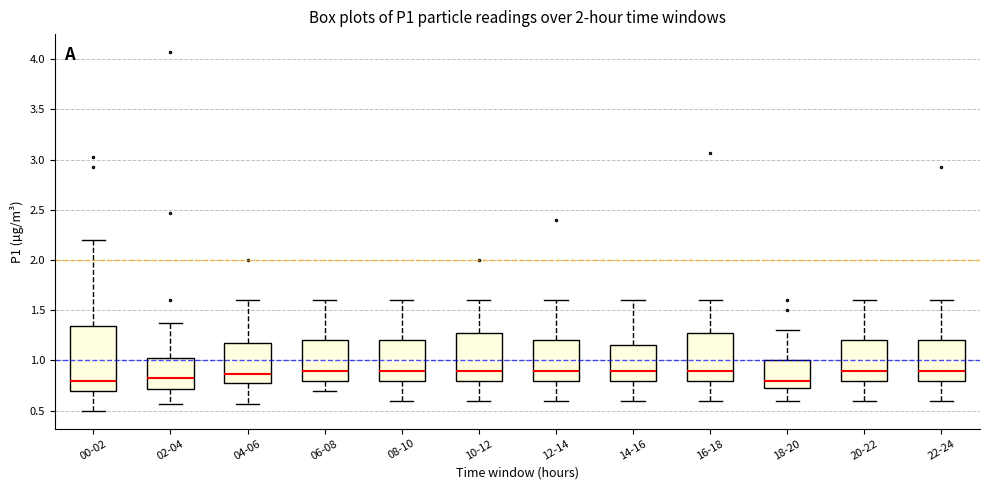

Where is the upper edge of the box for 08-10 on the y-axis? The values are not printed on the chart, so give them approximately, as read against the axis.

1.20